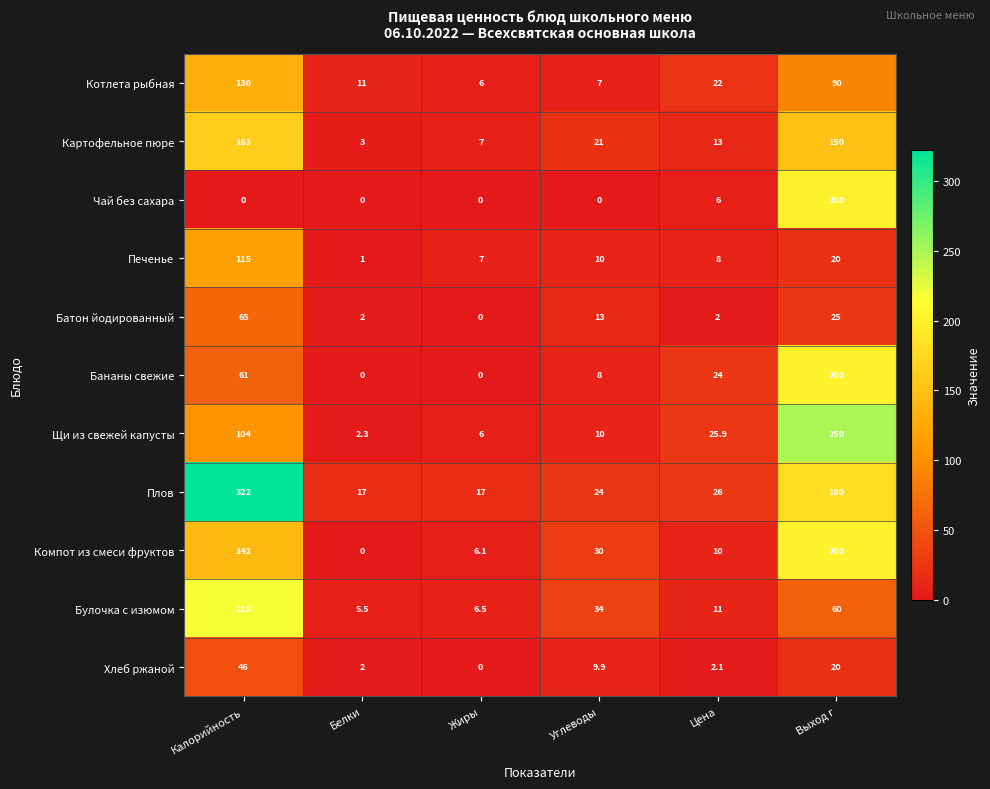

How many categories are shown in the chart?

6